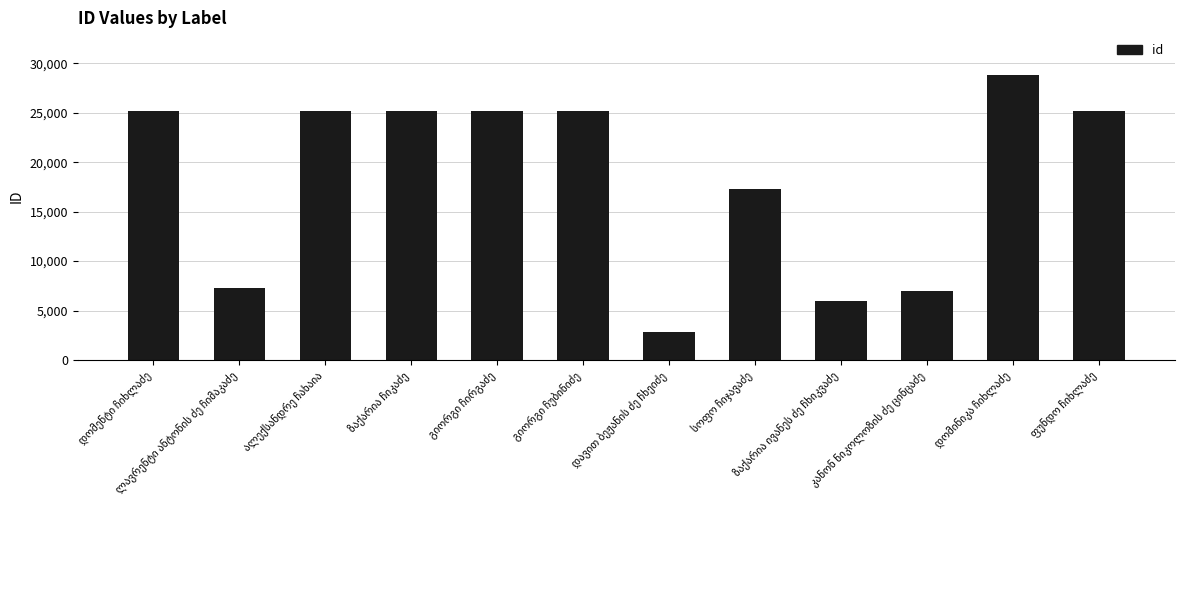

What is the smallest value displayed?

2806